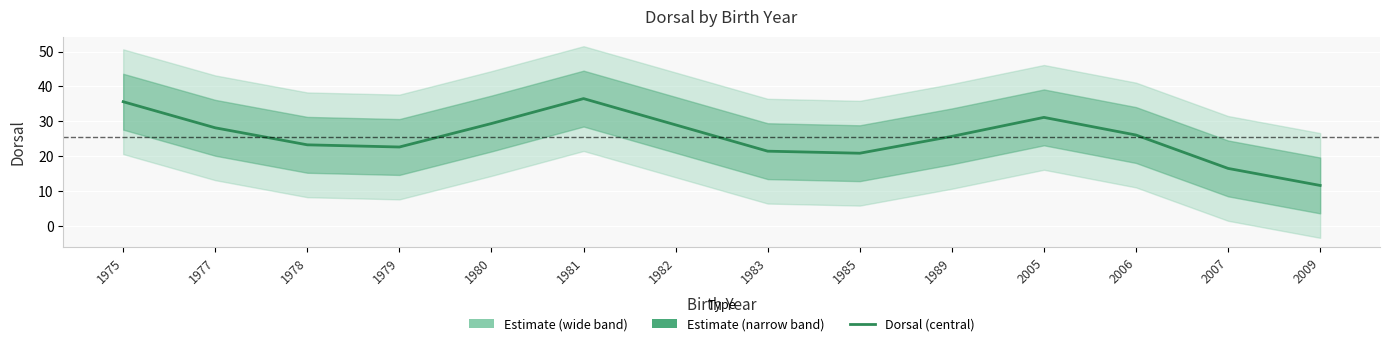

What is the value of the 1st point from the left?

35.6